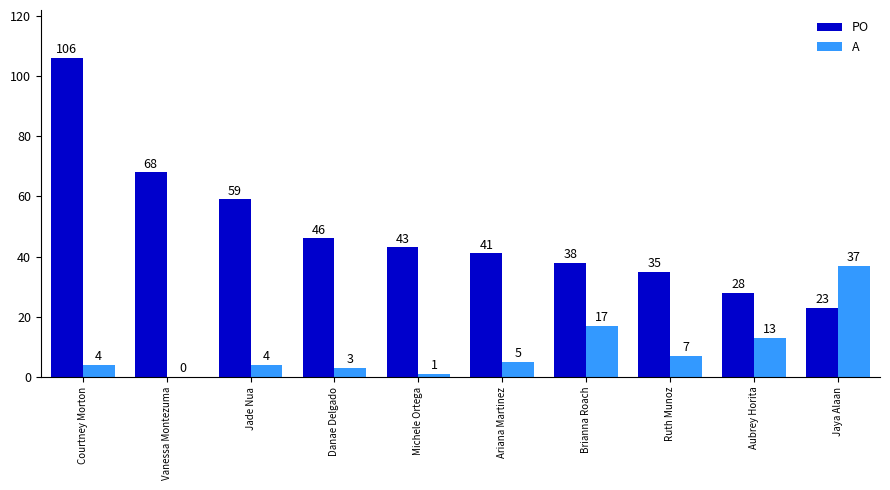

Between Ariana Martinez and Aubrey Horita, which series saw the biggest shift?

PO